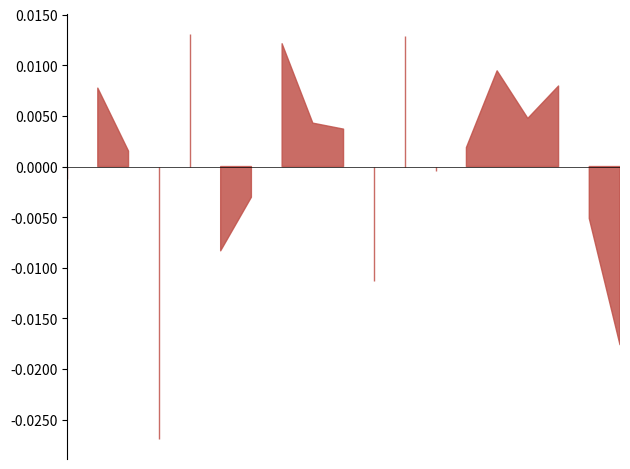

Approximately how many times larger is the value at 30.06.2025 compared to 13.06.2025?

1.0